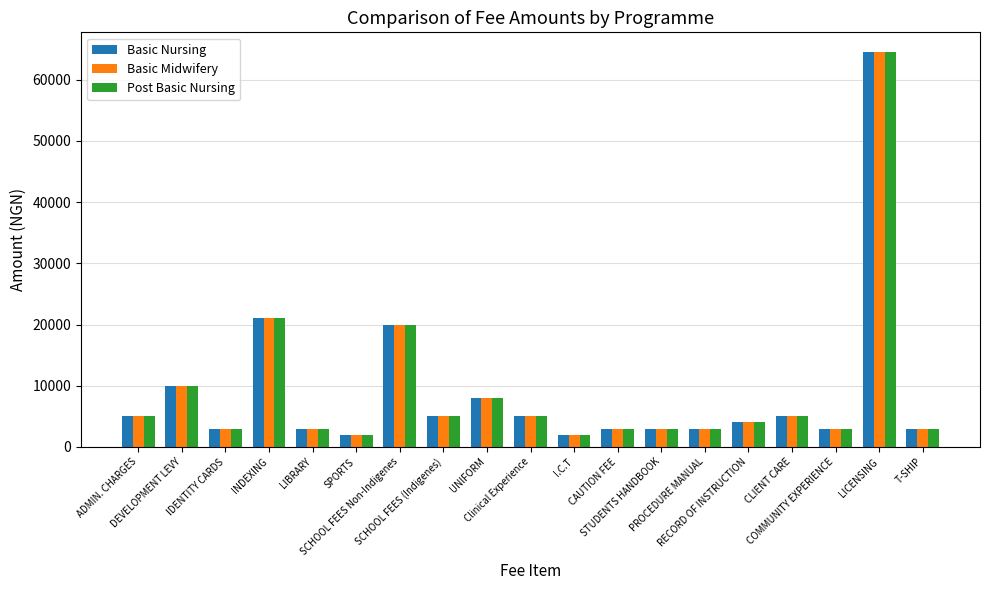

Reading right to left, transcribe all the data shown in this chart.

Basic Nursing: T-SHIP=3000	LICENSING=64500	COMMUNITY EXPERIENCE=3000	CLIENT CARE=5000	RECORD OF INSTRUCTION=4000	PROCEDURE MANUAL=3000	STUDENTS HANDBOOK=3000	CAUTION FEE=3000	I.C.T=2000	Clinical Experience=5000	UNIFORM=8000	SCHOOL FEES (Indigenes)=5000	SCHOOL FEES Non-Indigenes=20000	SPORTS=2000	LIBRARY=3000	INDEXING=21000	IDENTITY CARDS=3000	DEVELOPMENT LEVY=10000	ADMIN. CHARGES=5000
Basic Midwifery: T-SHIP=3000	LICENSING=64500	COMMUNITY EXPERIENCE=3000	CLIENT CARE=5000	RECORD OF INSTRUCTION=4000	PROCEDURE MANUAL=3000	STUDENTS HANDBOOK=3000	CAUTION FEE=3000	I.C.T=2000	Clinical Experience=5000	UNIFORM=8000	SCHOOL FEES (Indigenes)=5000	SCHOOL FEES Non-Indigenes=20000	SPORTS=2000	LIBRARY=3000	INDEXING=21000	IDENTITY CARDS=3000	DEVELOPMENT LEVY=10000	ADMIN. CHARGES=5000
Post Basic Nursing: T-SHIP=3000	LICENSING=64500	COMMUNITY EXPERIENCE=3000	CLIENT CARE=5000	RECORD OF INSTRUCTION=4000	PROCEDURE MANUAL=3000	STUDENTS HANDBOOK=3000	CAUTION FEE=3000	I.C.T=2000	Clinical Experience=5000	UNIFORM=8000	SCHOOL FEES (Indigenes)=5000	SCHOOL FEES Non-Indigenes=20000	SPORTS=2000	LIBRARY=3000	INDEXING=21000	IDENTITY CARDS=3000	DEVELOPMENT LEVY=10000	ADMIN. CHARGES=5000